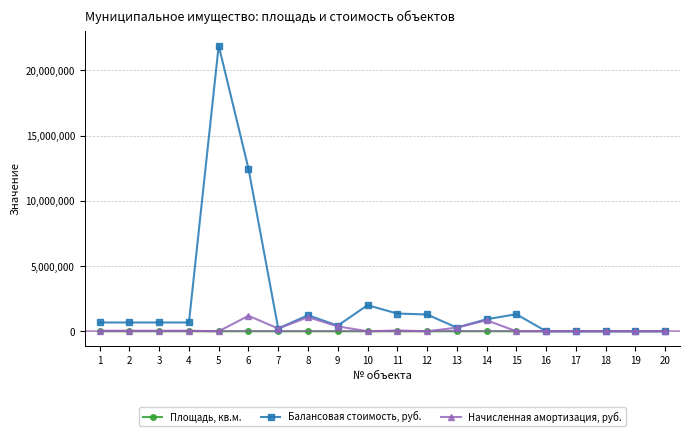

At which category is the sum across all series the highest?

5